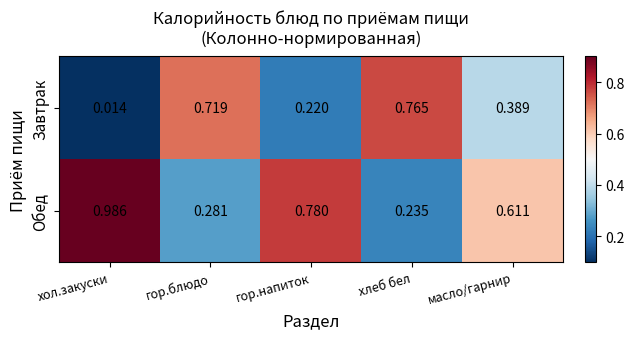

List the labels in order of Обед value, smallest first.

хлеб бел, гор.блюдо, масло/гарнир, гор.напиток, хол.закуски